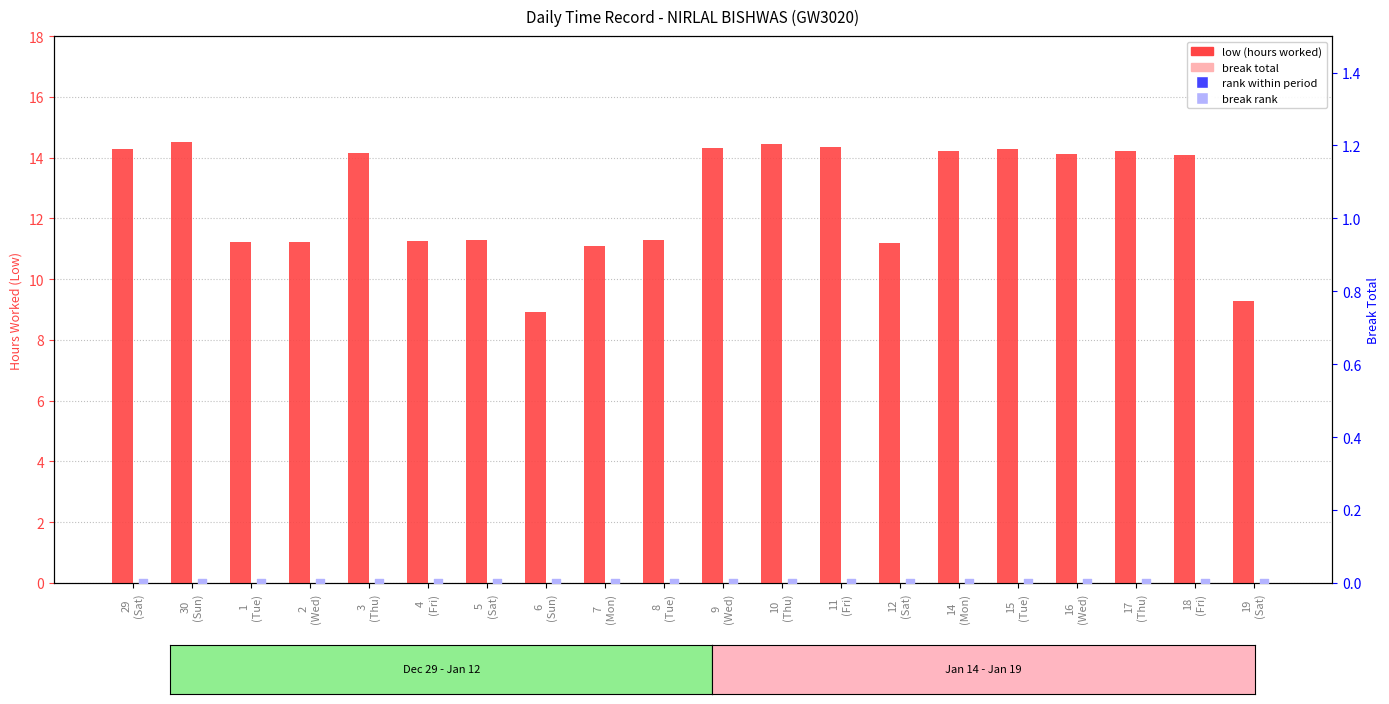

At how many categories does at least one series exceed 3?

20